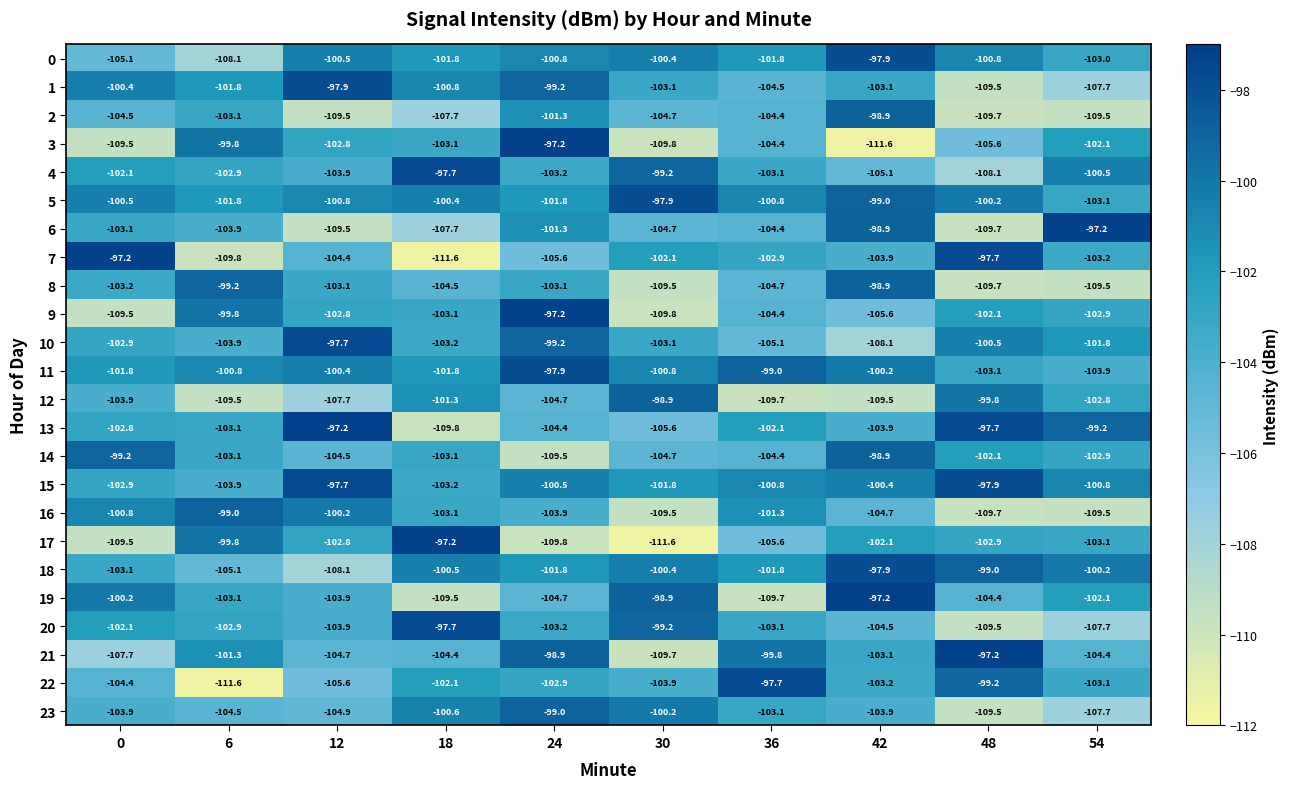

What is the average value of the 16 series?

-104.2